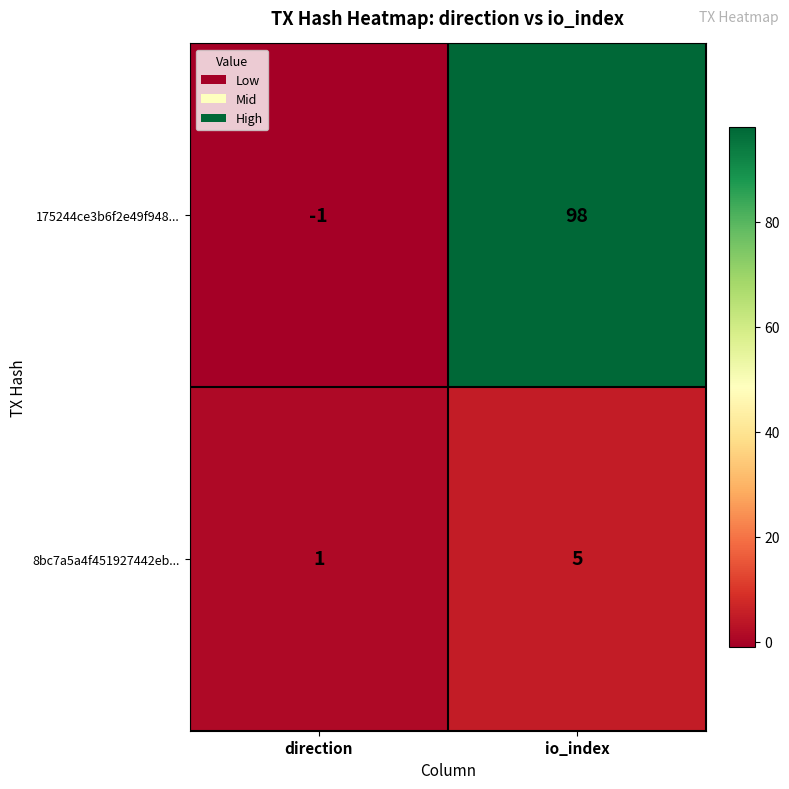

Reading left to right, what are all the values shown in this chart?

175244ce3b6f2e49f948...: -1	98
8bc7a5a4f451927442eb...: 1	5